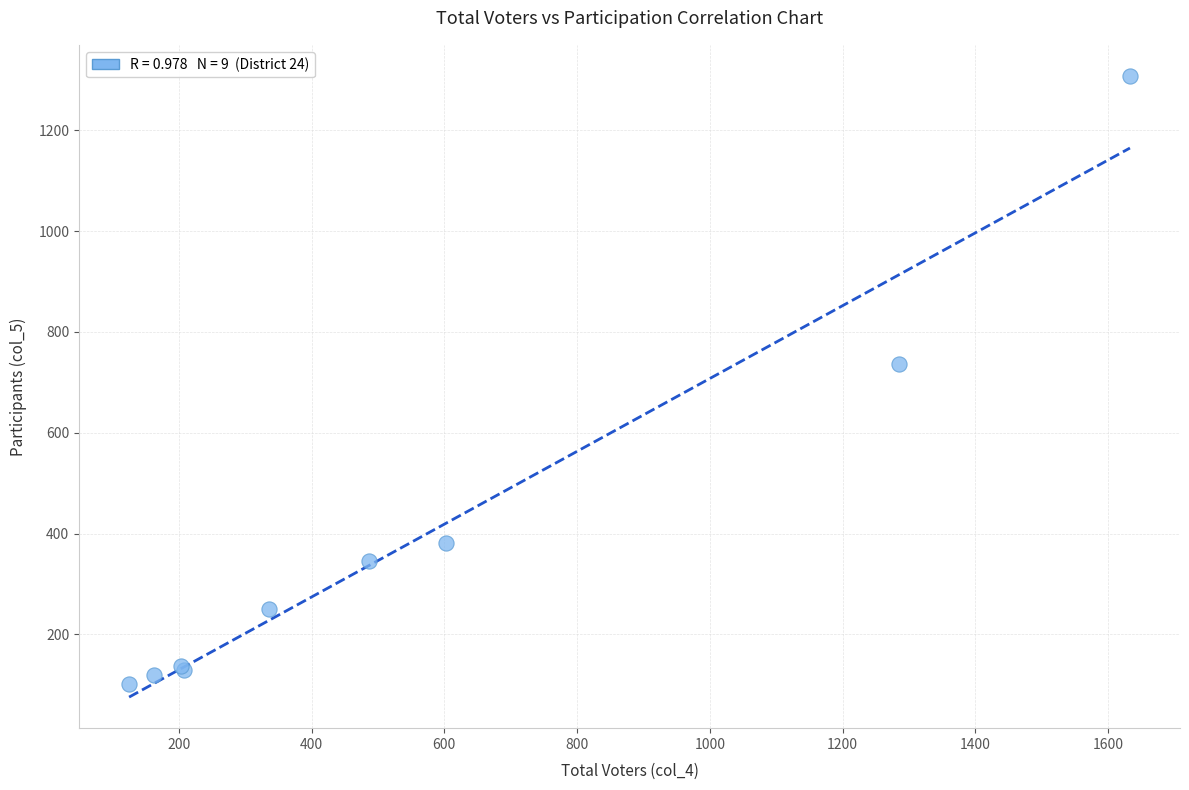

What Y value in the scatter plot is closest to 704?

736